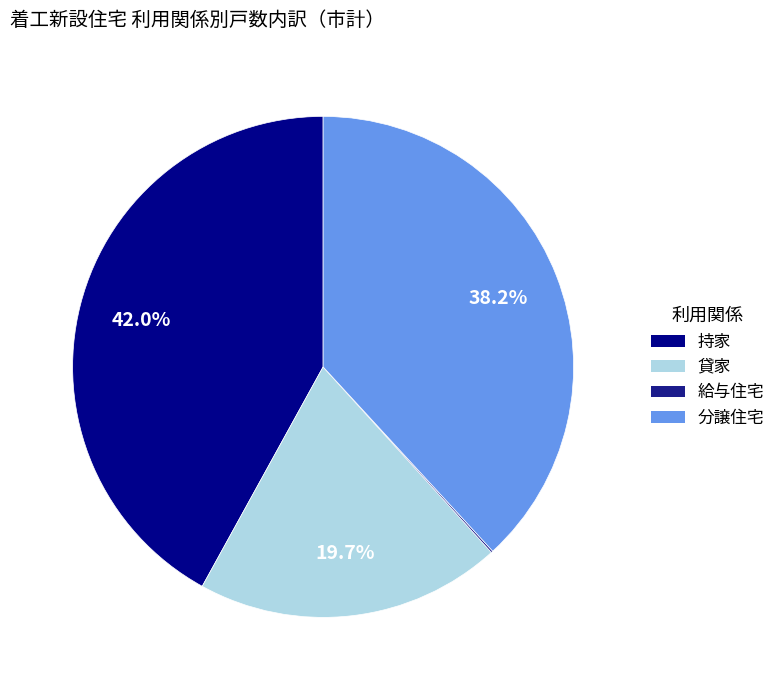

To the nearest percent, what is the average slice percentage?

25%